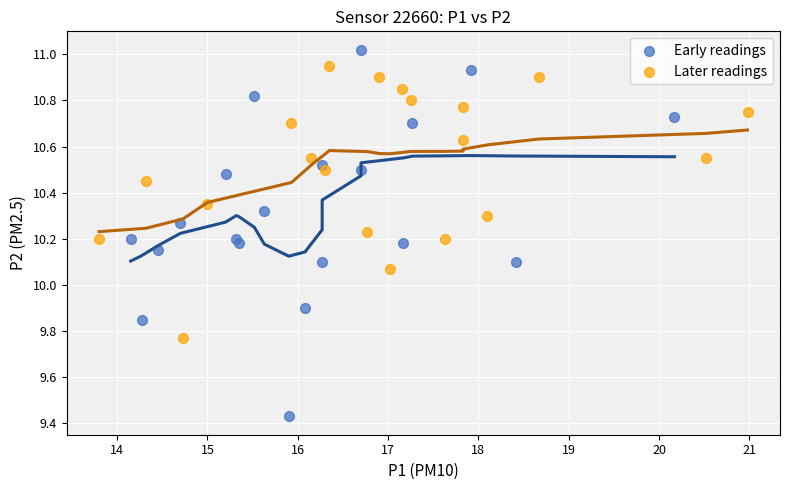

Which series has the largest Y range (max minus min)?

Early readings